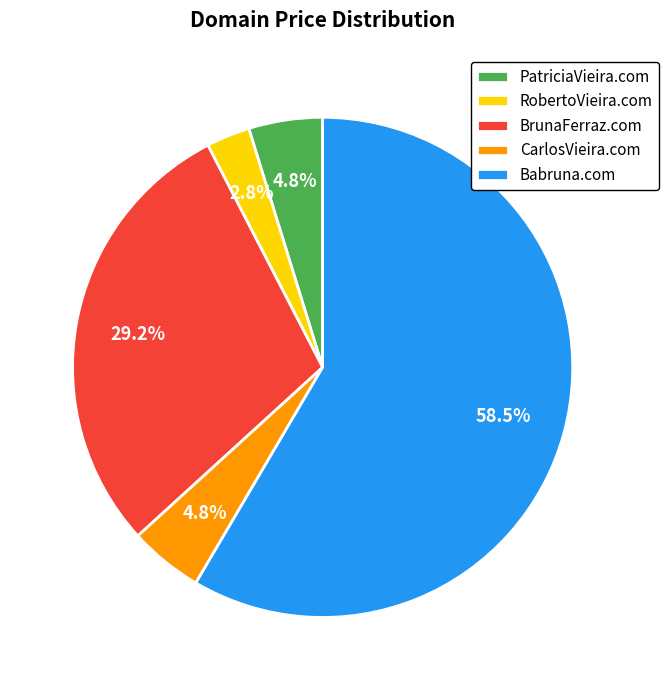

Which category has the smallest portion of the pie?

RobertoVieira.com